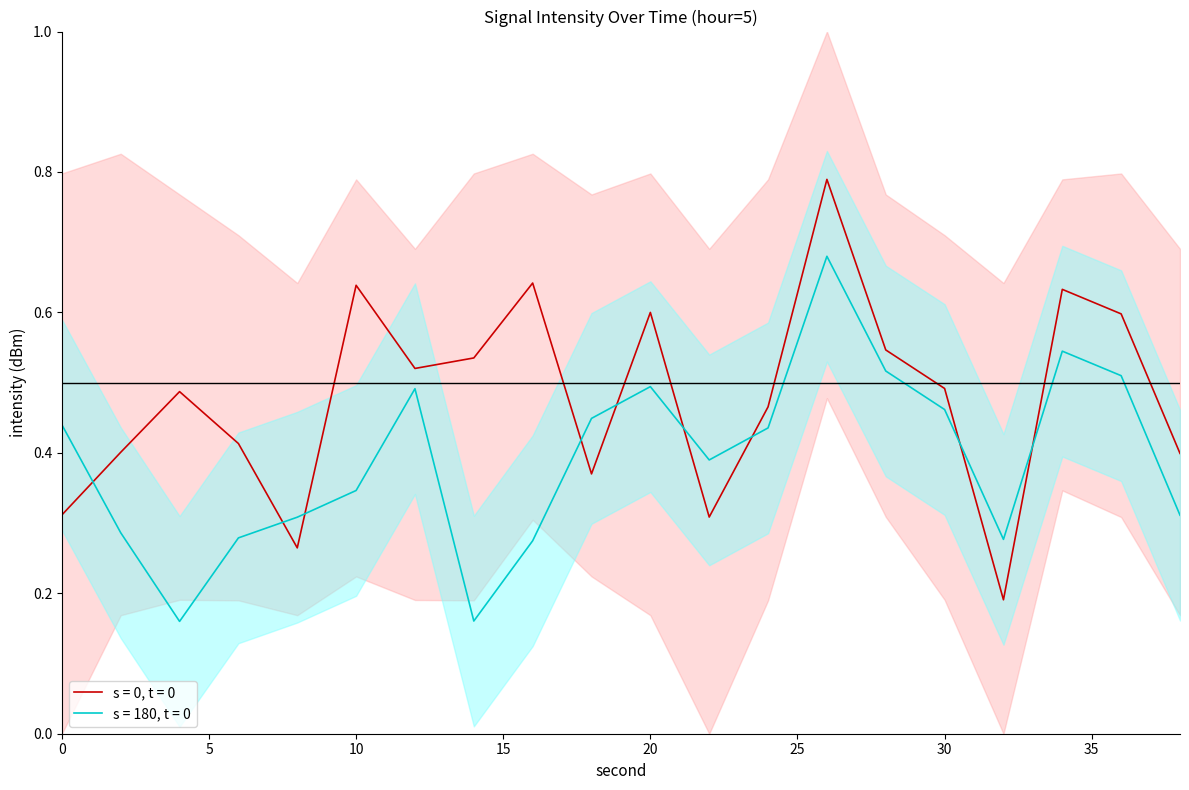

What is the difference between the maximum and minimum values in the intensity_mean series?

0.6